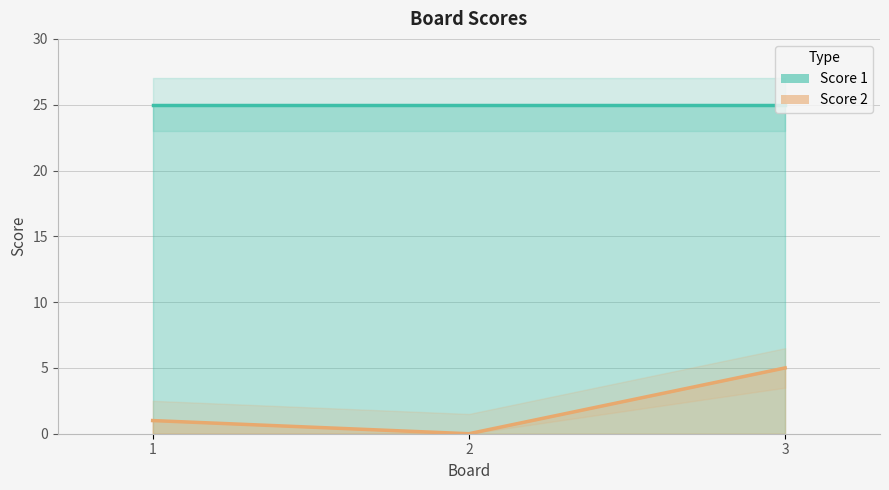

What is the difference between the maximum and second lowest values?

4